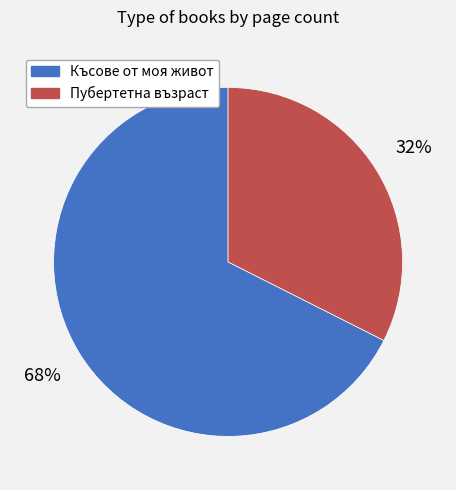

What is the smallest slice in the pie chart?

Пубертетна възраст